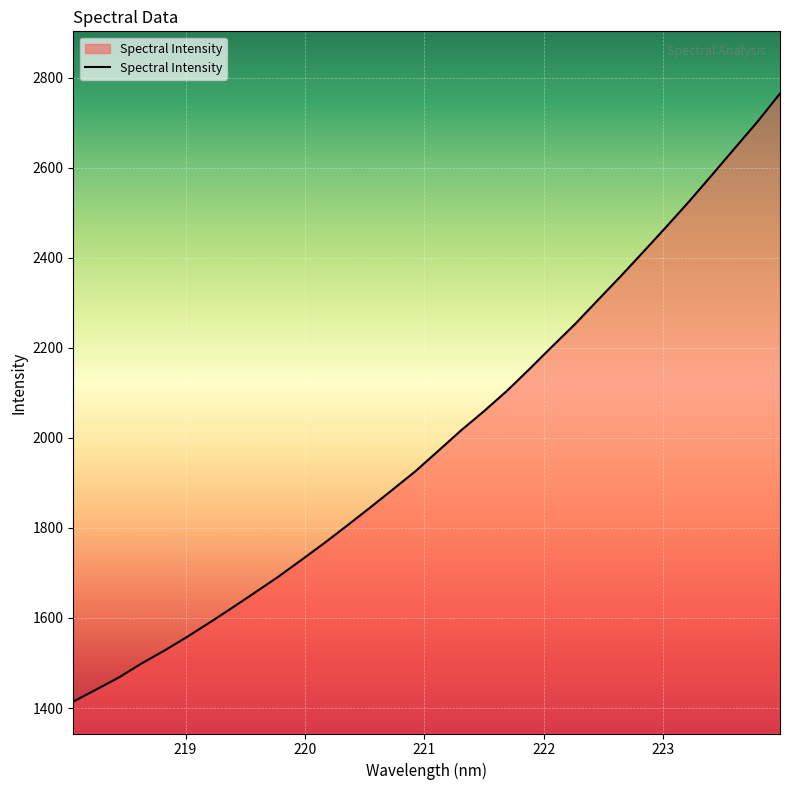

Reading right to left, what are all the values shown in this chart?

2764.7	2701.6	2642.6	2583.3	2524.6	2468.5	2413.3	2358.8	2305.9	2252.7	2203.2	2152.9	2103.9	2059.1	2016.7	1971.2	1926.0	1885.2	1844.8	1805.2	1766.3	1729.0	1692.2	1657.8	1623.9	1590.7	1558.4	1527.8	1499.2	1468.0	1440.9	1414.1